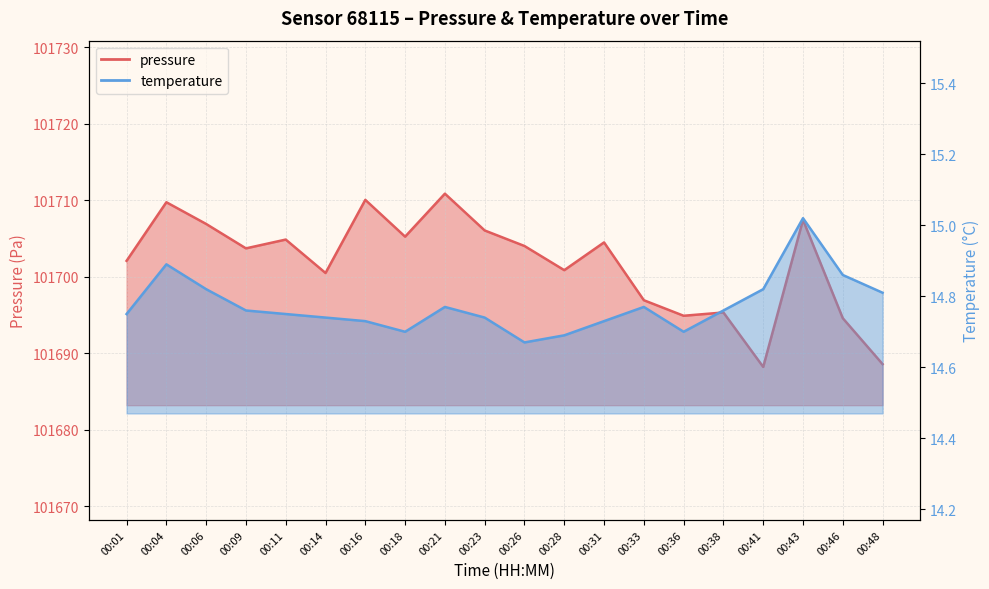

Reading left to right, extract all data points from this chart.

pressure: 00:01=101702.1	00:04=101709.7	00:06=101706.9	00:09=101703.7	00:11=101704.8	00:14=101700.5	00:16=101710.0	00:18=101705.2	00:21=101710.8	00:23=101706.0	00:26=101704.0	00:28=101700.8	00:31=101704.5	00:33=101696.9	00:36=101694.9	00:38=101695.3	00:41=101688.2	00:43=101707.4	00:46=101694.6	00:48=101688.6
temperature: 00:01=14.8	00:04=14.9	00:06=14.8	00:09=14.8	00:11=14.8	00:14=14.7	00:16=14.7	00:18=14.7	00:21=14.8	00:23=14.7	00:26=14.7	00:28=14.7	00:31=14.7	00:33=14.8	00:36=14.7	00:38=14.8	00:41=14.8	00:43=15.0	00:46=14.9	00:48=14.8